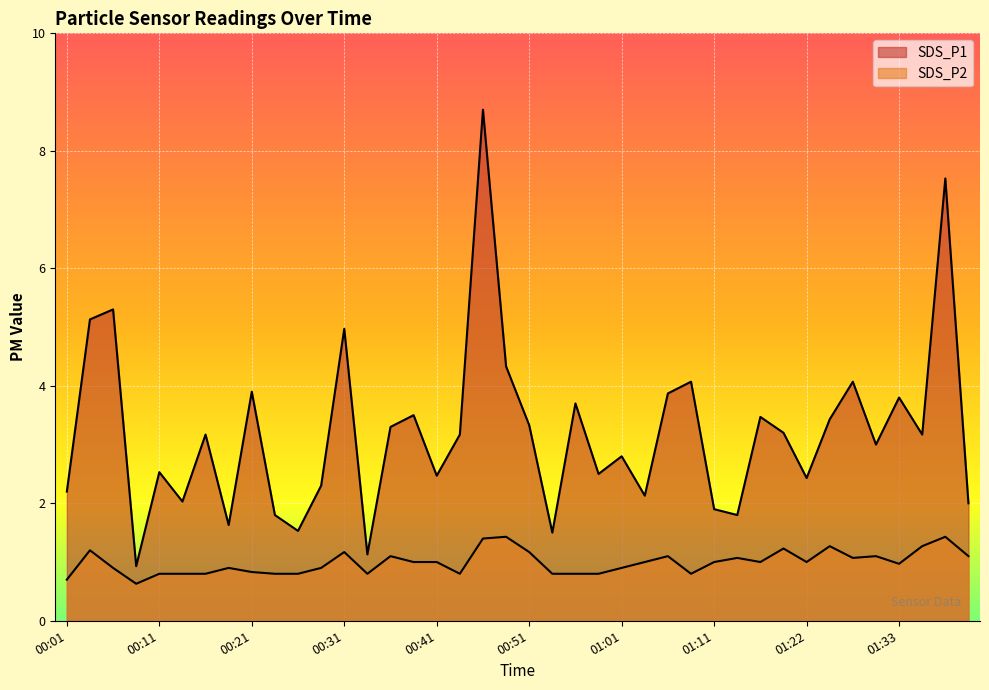

How many lines are shown in the chart?

2